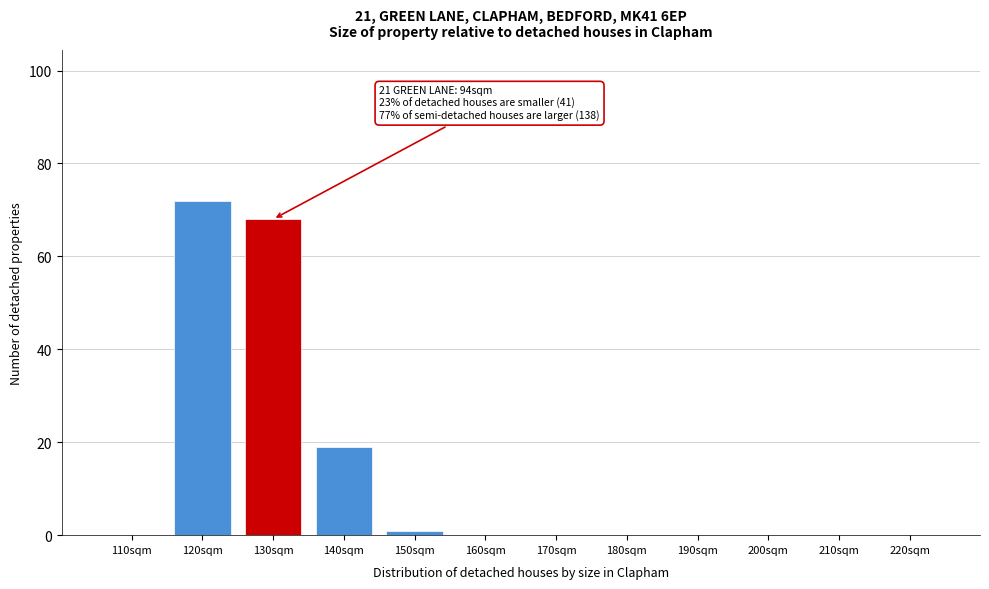

Reading right to left, transcribe all the data shown in this chart.

220sqm=0	210sqm=0	200sqm=0	190sqm=0	180sqm=0	170sqm=0	160sqm=0	150sqm=1	140sqm=19	130sqm=68	120sqm=72	110sqm=0